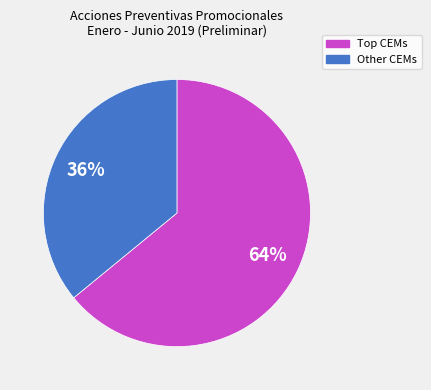

To the nearest percent, what is the average slice percentage?

50%